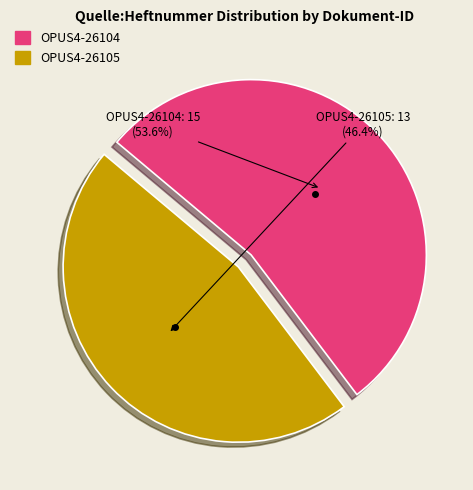

How much of the chart is everything except OPUS4-26104?

46.4%